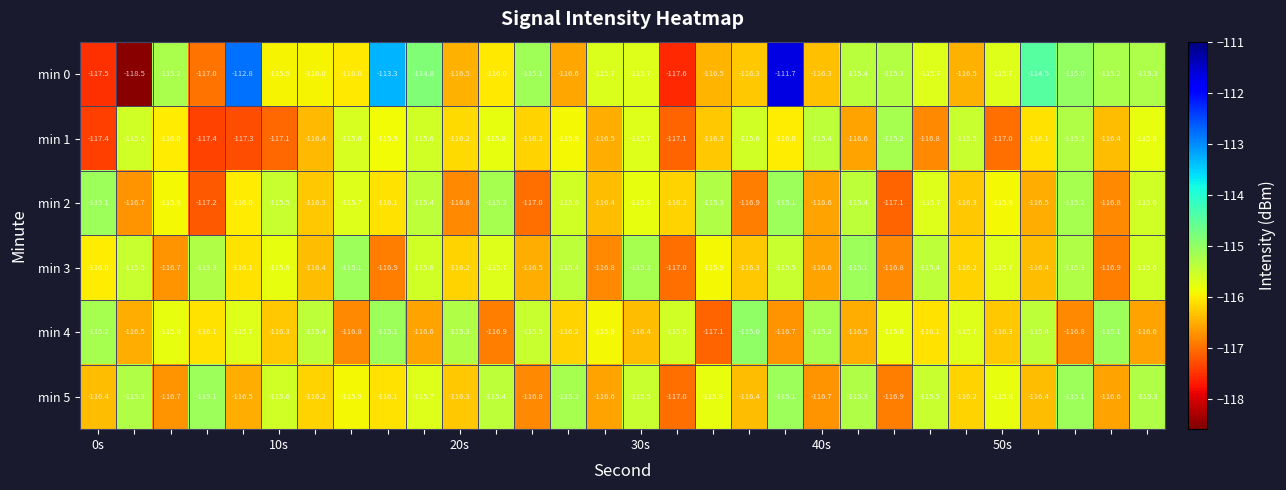

Which series has the widest spread of values?

min 0